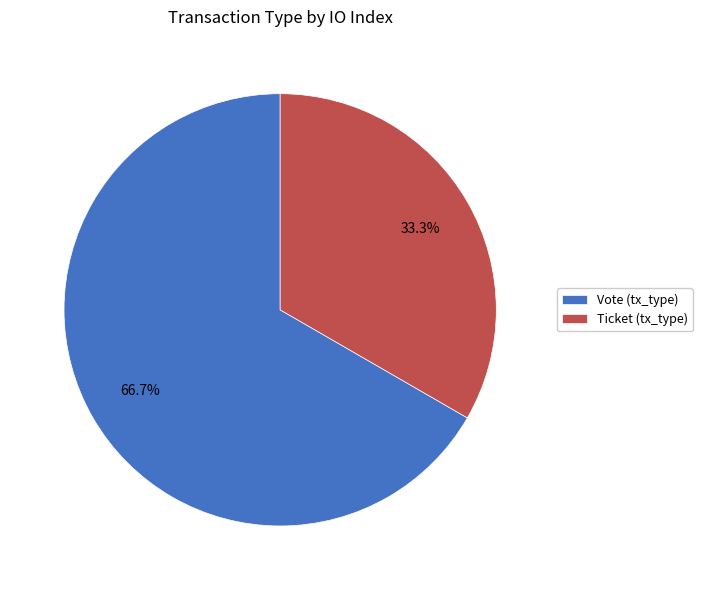

Rank the categories by value from lowest to highest.

Ticket (tx_type), Vote (tx_type)